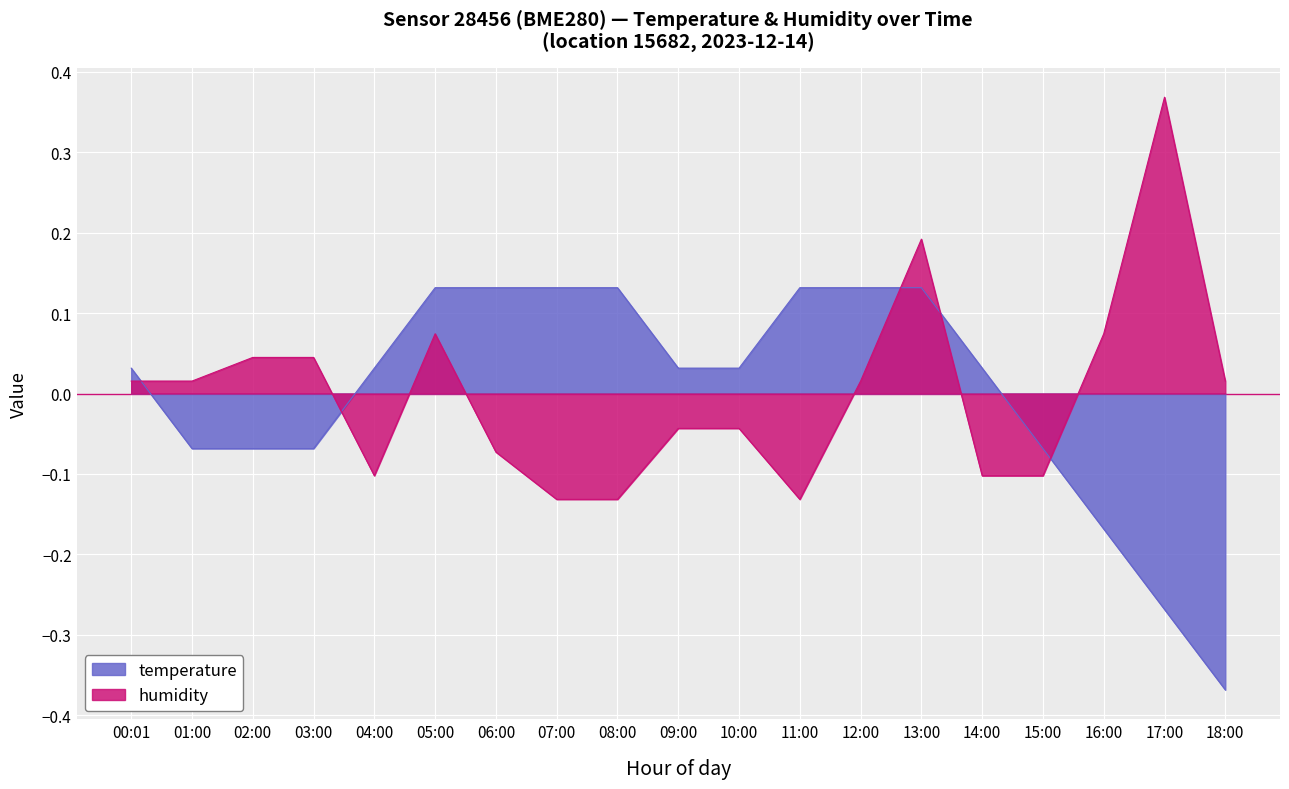

Does the chart display data point markers on the line(s)?

No